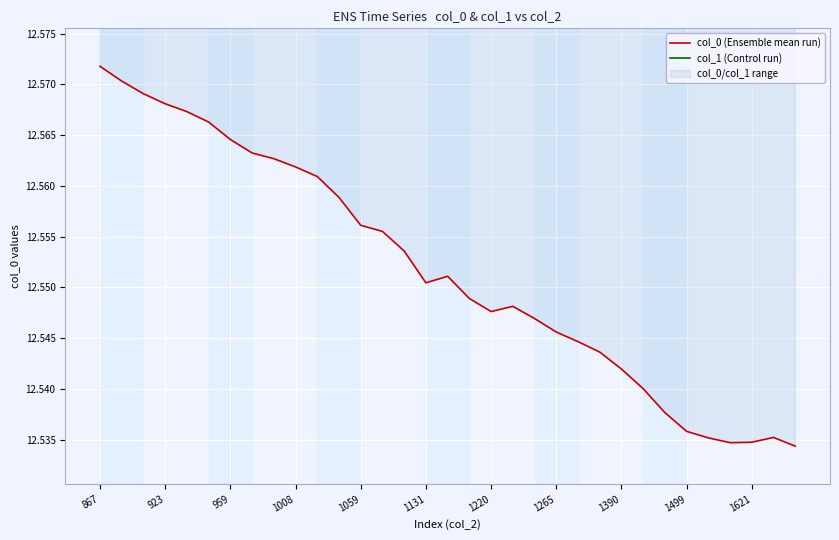

The value of col_0 (Ensemble mean run) at 923 is 12.6. True or false?

True